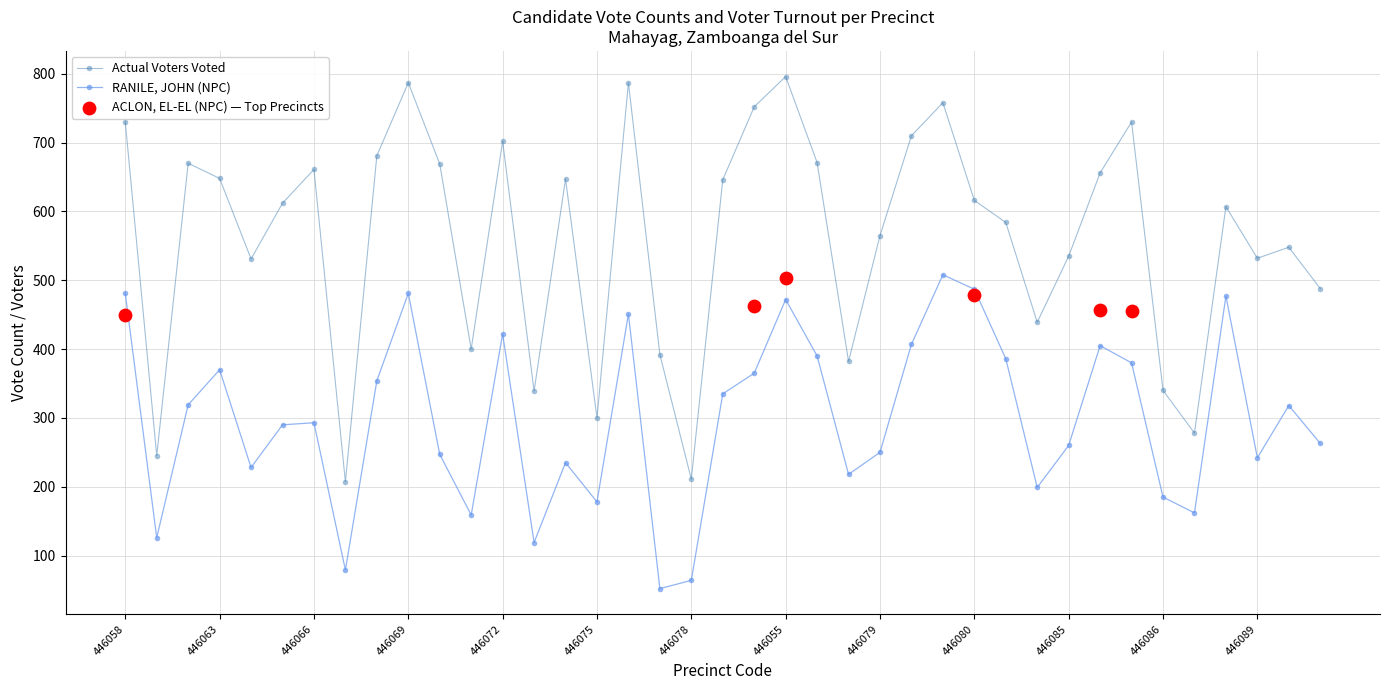

At how many categories does at least one series exceed 762?

3